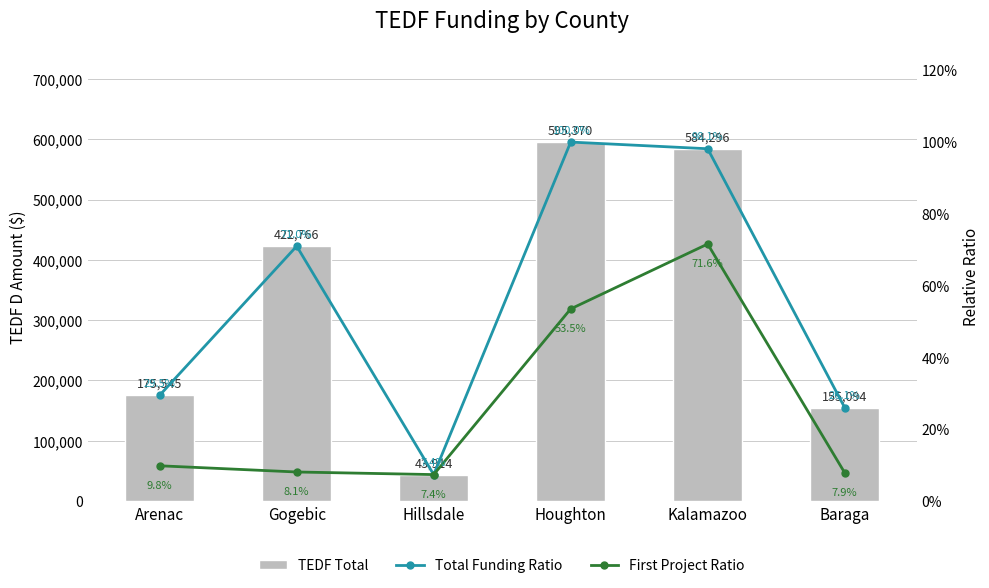

What is the minimum value shown in the chart?

0.1